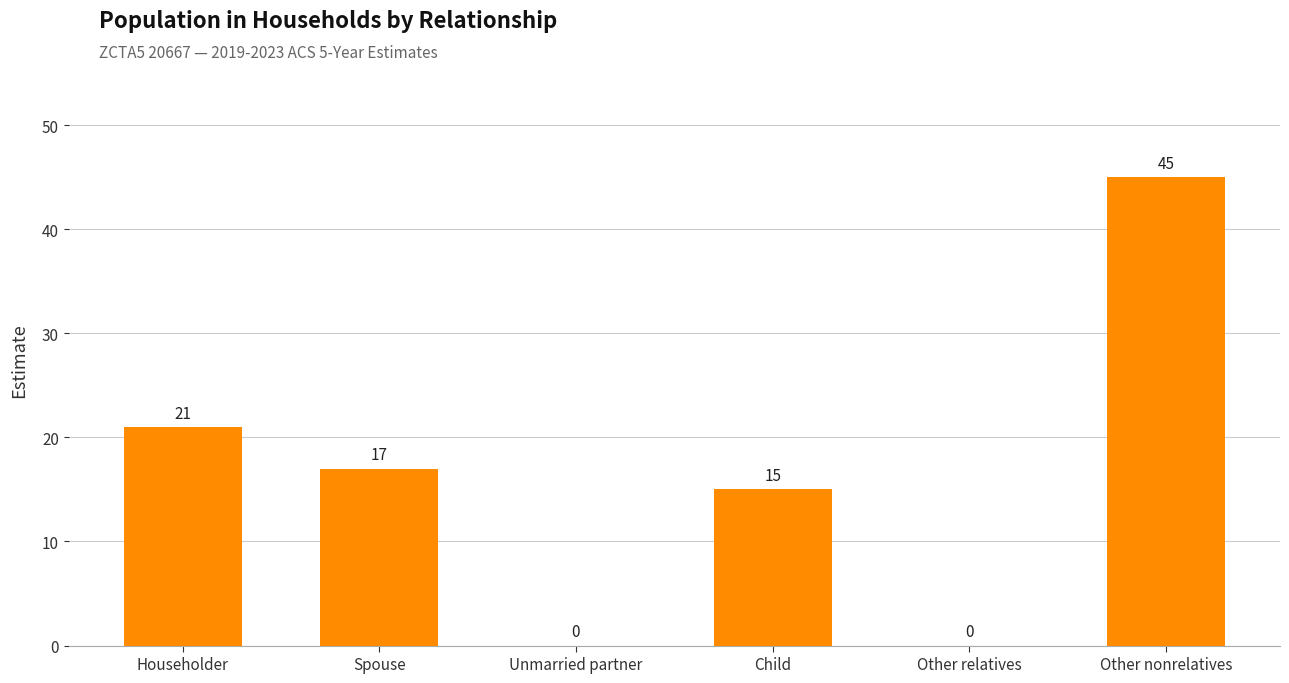

Reading right to left, extract all data points from this chart.

45	0	15	0	17	21